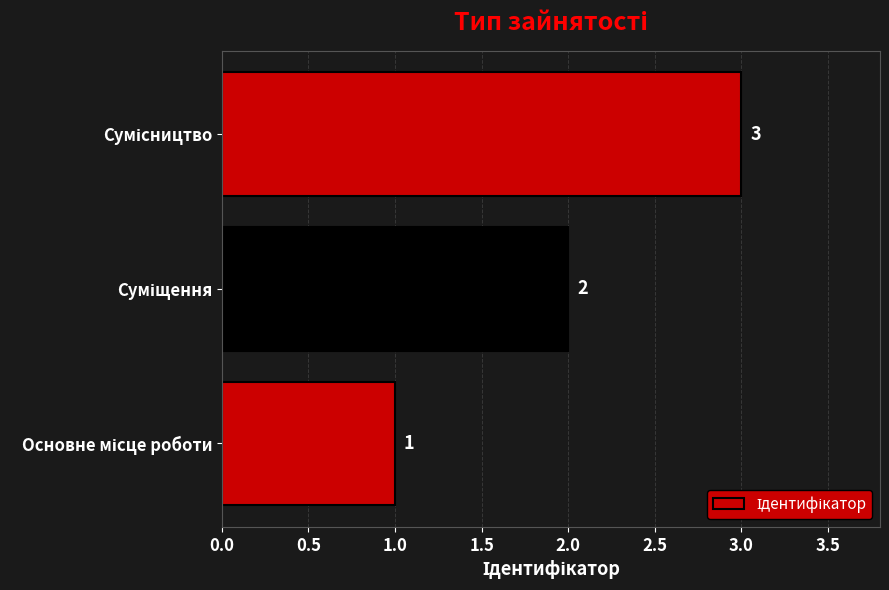

What is the average value?

2